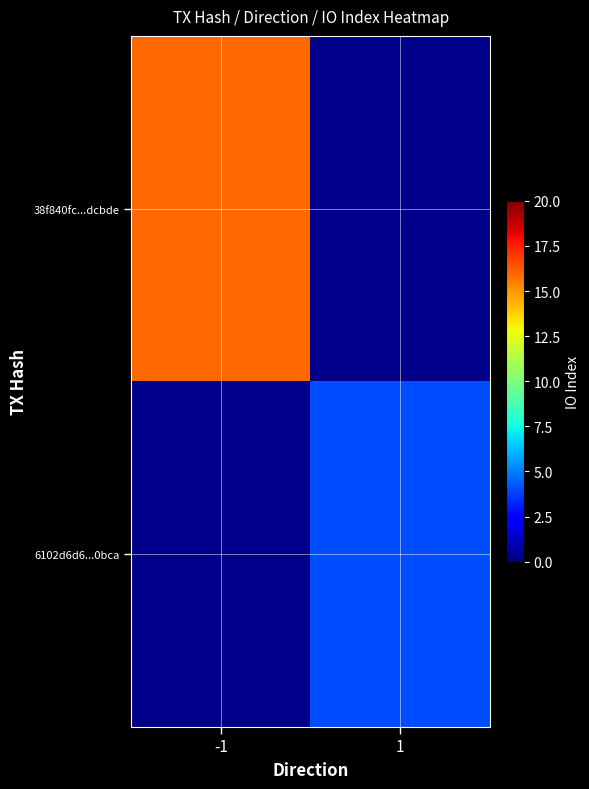

Which series has the largest range (max minus min)?

38f840fc...dcbde